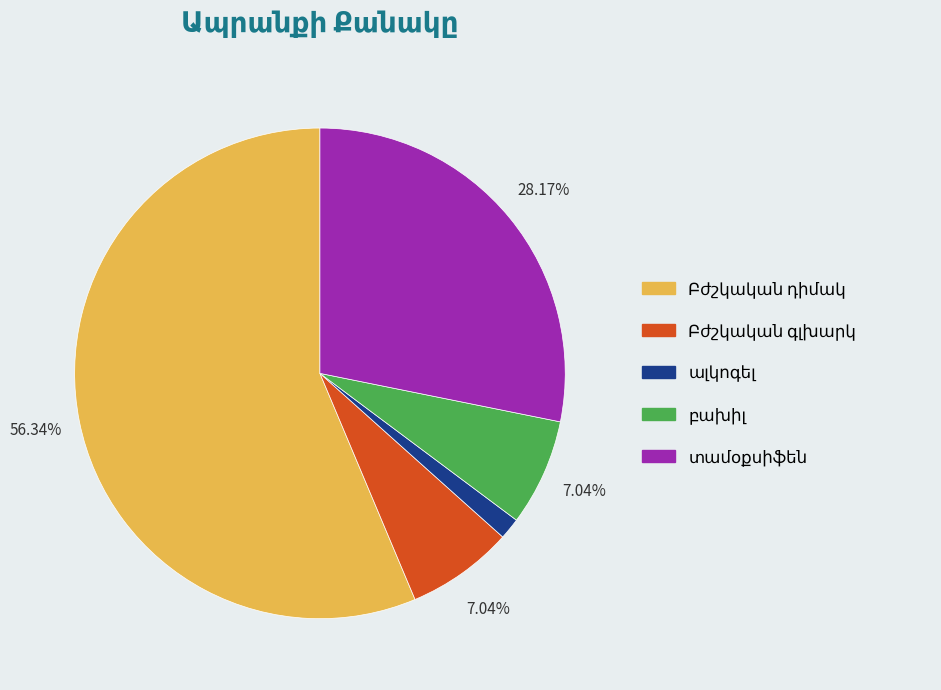

Is there any slice that represents more than half of the pie?

Yes